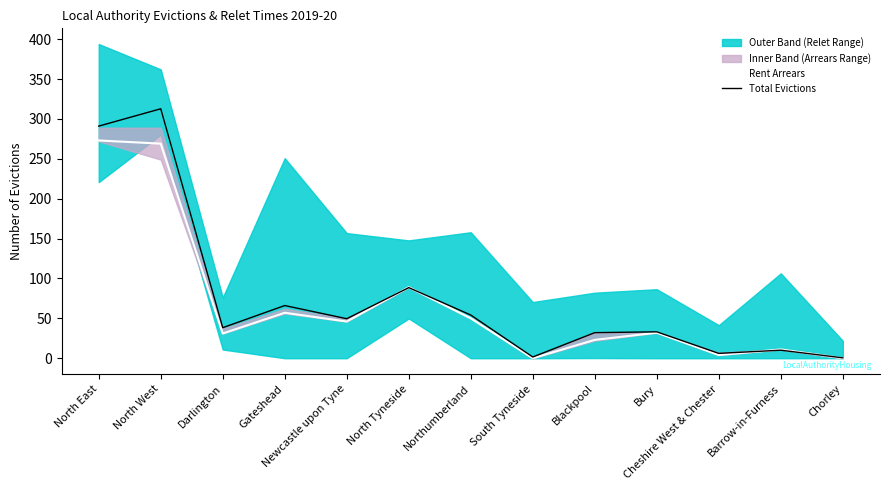

Is the value of Rent Arrears at Cheshire West & Chester greater than the value of Total Evictions at North West?

No